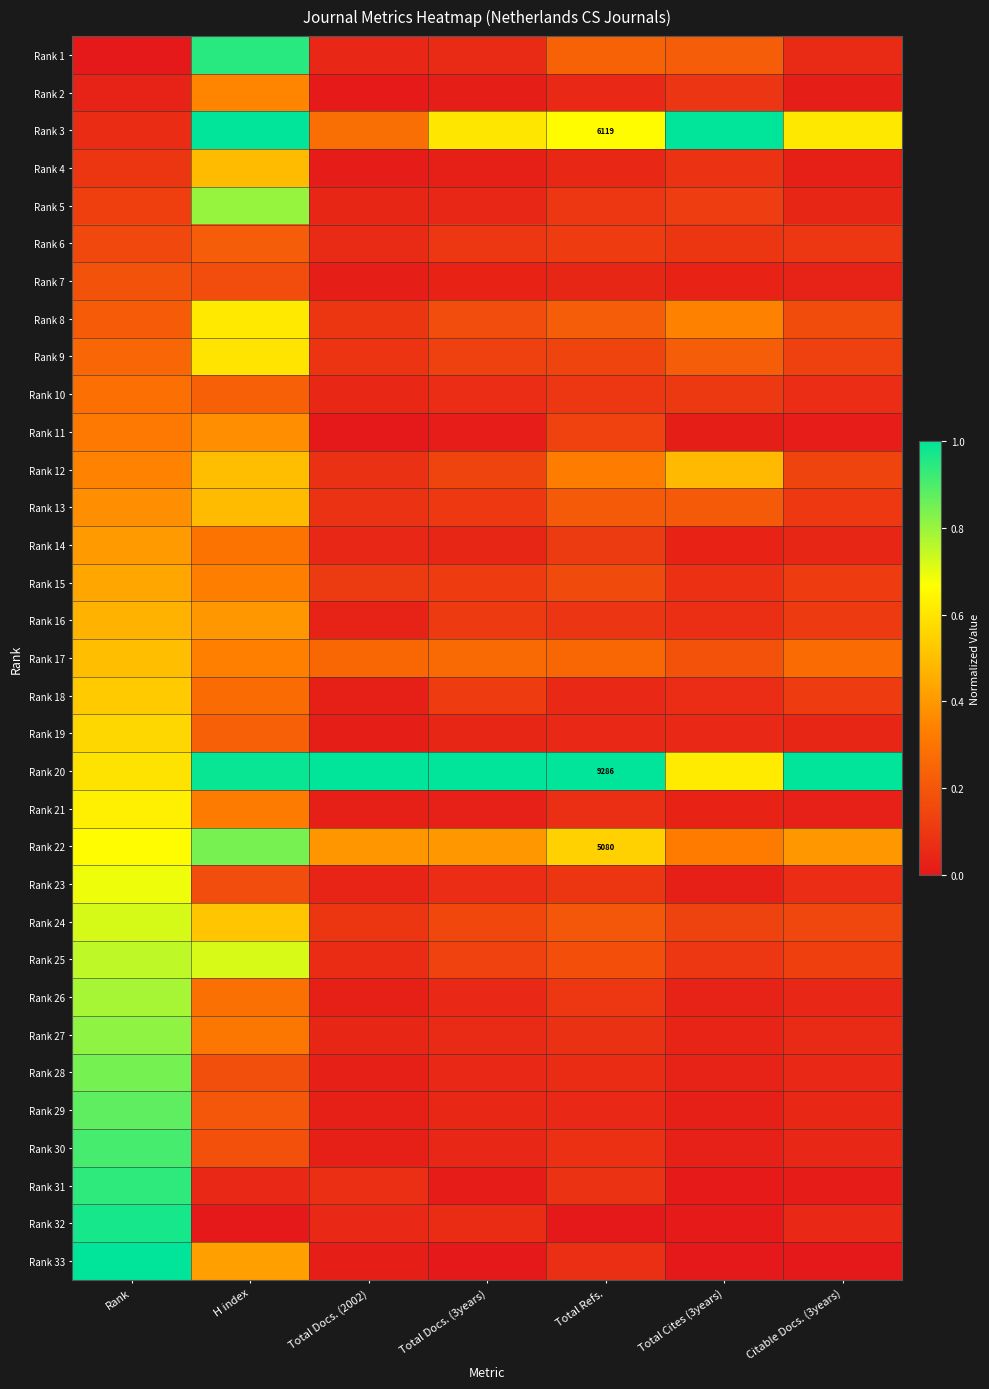

What is the greatest value displayed?

1.0